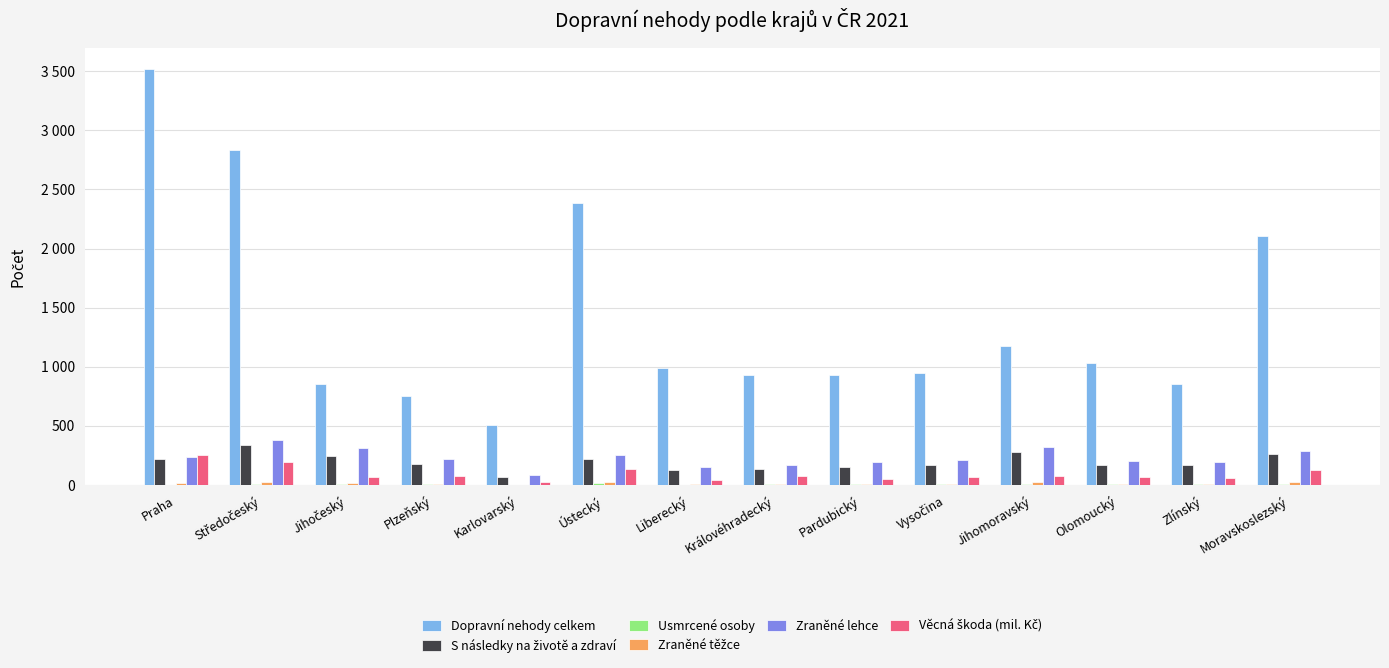

The Věcná škoda (mil. Kč) series shows 78.1 at Jihomoravský. True or false?

True